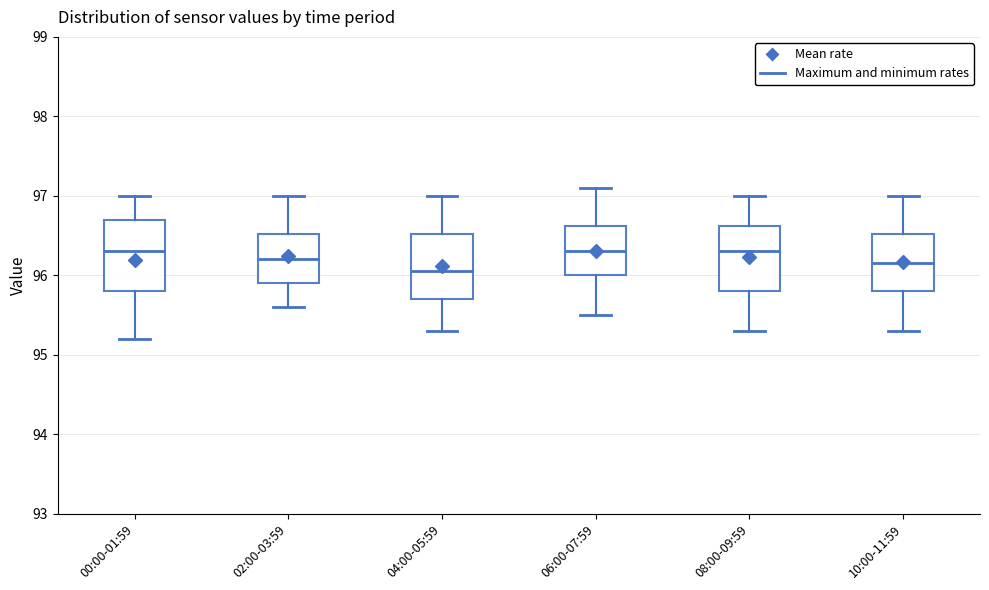

Reading left to right, read every box against the y-axis: the position of its median line, the range the box covers, and the ends of its whiskers. The values are not printed on the chart, so give them approximately, as read against the axis.

00:00-01:59: median 96.3, box 95.8 to 96.7, whiskers 95.2 to 97.0
02:00-03:59: median 96.2, box 95.9 to 96.5, whiskers 95.6 to 97.0
04:00-05:59: median 96.1, box 95.7 to 96.5, whiskers 95.3 to 97.0
06:00-07:59: median 96.3, box 96.0 to 96.6, whiskers 95.5 to 97.1
08:00-09:59: median 96.3, box 95.8 to 96.6, whiskers 95.3 to 97.0
10:00-11:59: median 96.2, box 95.8 to 96.5, whiskers 95.3 to 97.0